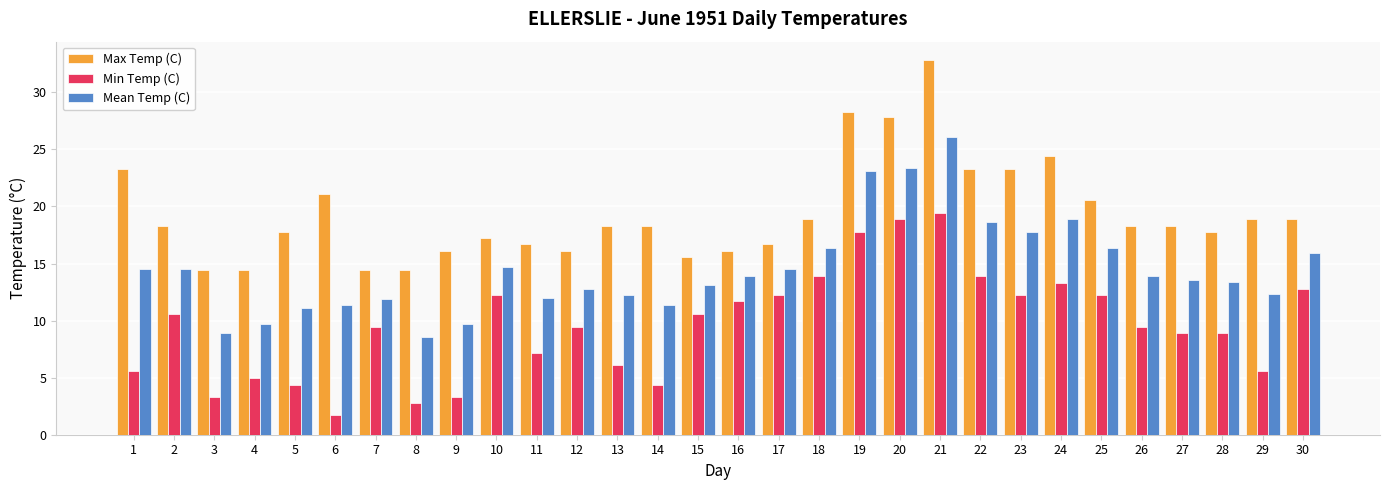

Read the Mean Temp (C) value at 24.

18.9